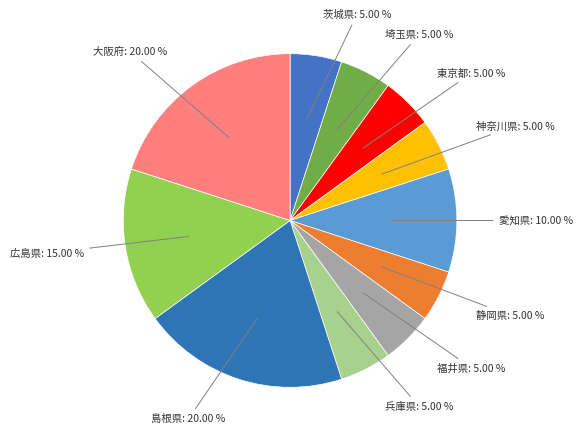

Rank the categories by value from highest to lowest.

島根県, 大阪府, 広島県, 愛知県, 茨城県, 埼玉県, 東京都, 神奈川県, 静岡県, 福井県, 兵庫県